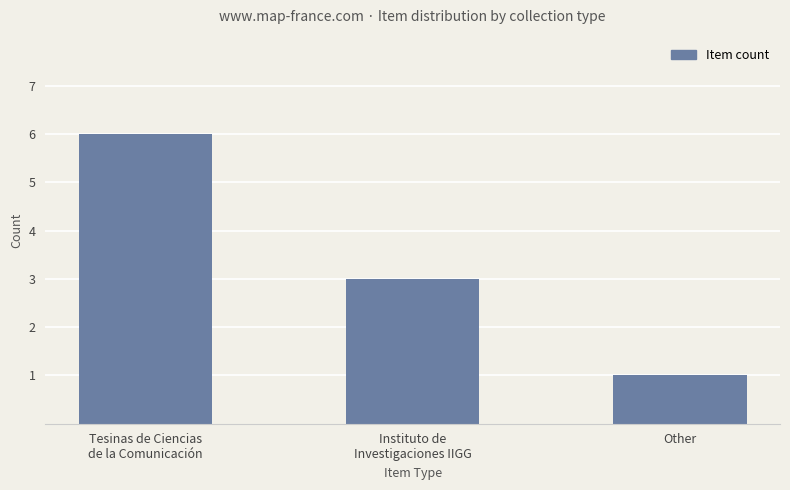

How many distinct data groups are displayed?

1